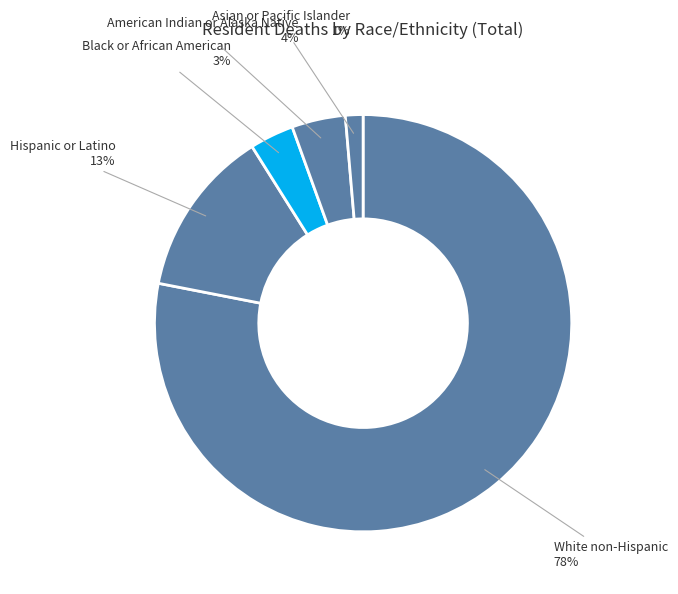

The Asian or Pacific Islander slice represents 10% of the pie. True or false?

False